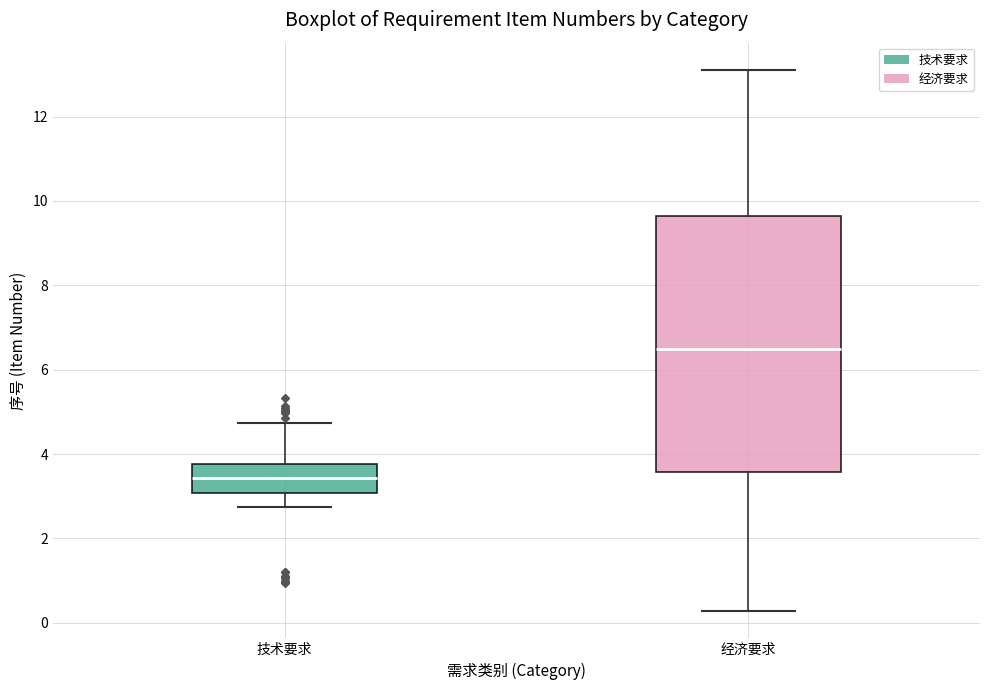

Reading left to right, read every box against the y-axis: the position of its median line, the range the box covers, and the ends of its whiskers. The values are not printed on the chart, so give them approximately, as read against the axis.

技术要求: median 3.4, box 3.0 to 3.8, whiskers 2.8 to 4.8
经济要求: median 6.6, box 3.6 to 9.6, whiskers 0.2 to 13.2